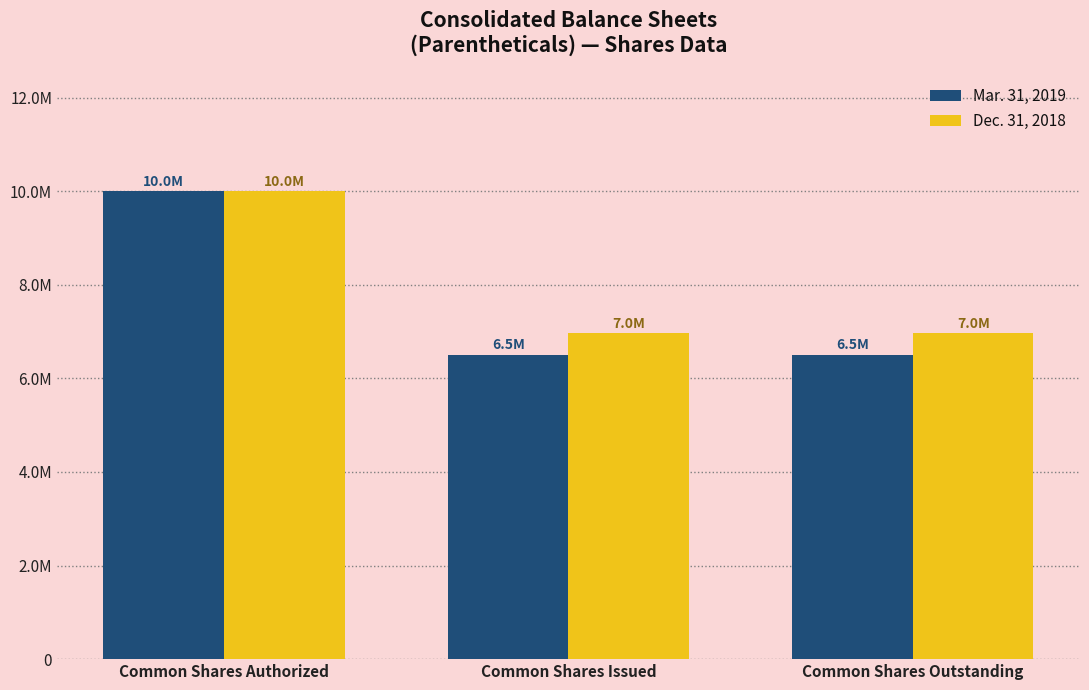

How many Mar. 31, 2019 values are between 6505574 and 10000000?

3